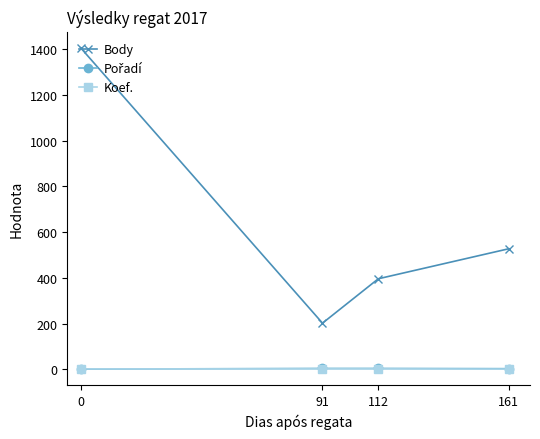

Is it true that Body equals 1406 at 0?

True